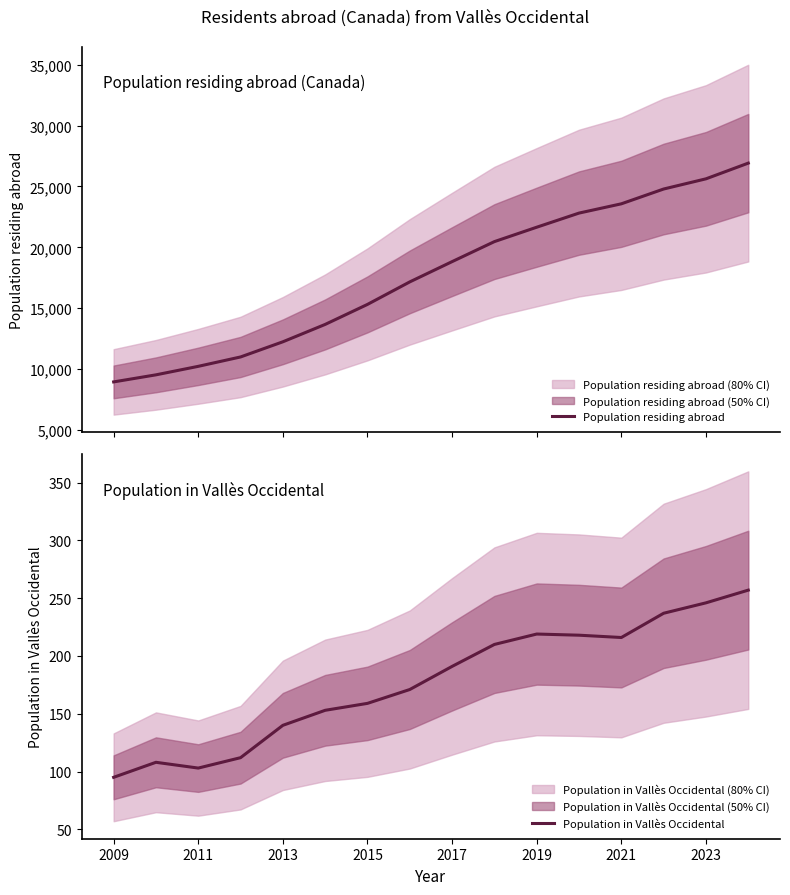

What is the lowest value of the Population residing abroad series?

8957